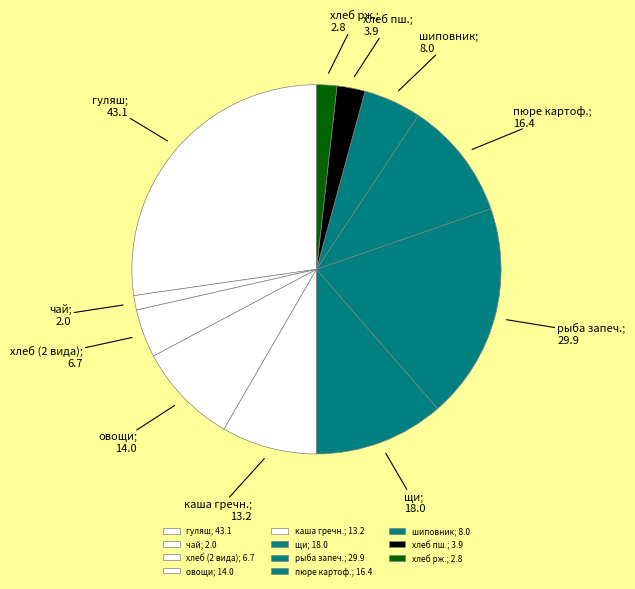

Which has a higher value, шиповник; 8.0 or хлеб рж.; 2.8?

шиповник; 8.0